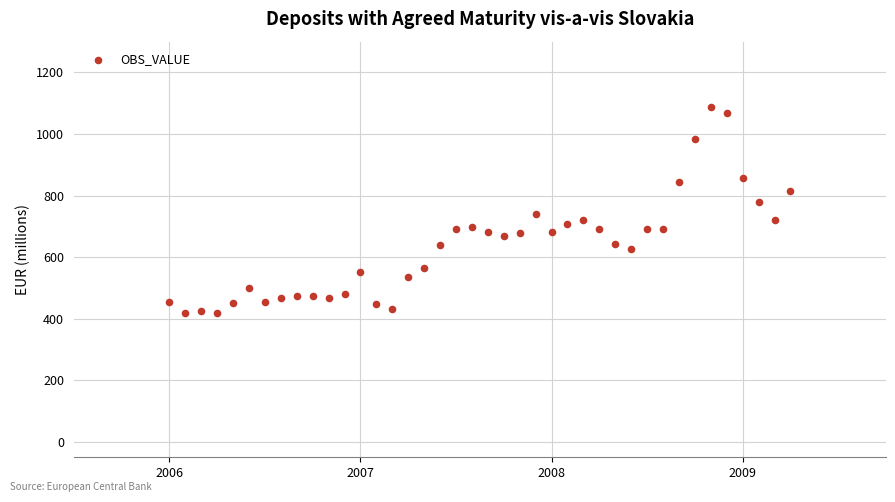

What is the range of Y values (max minus min)?

669.5